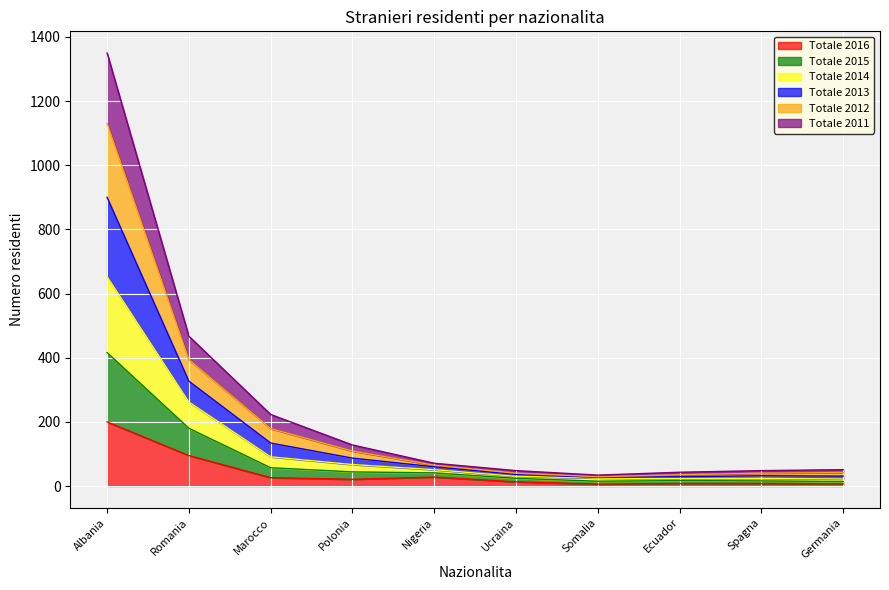

Does the chart display data point markers on the line(s)?

No